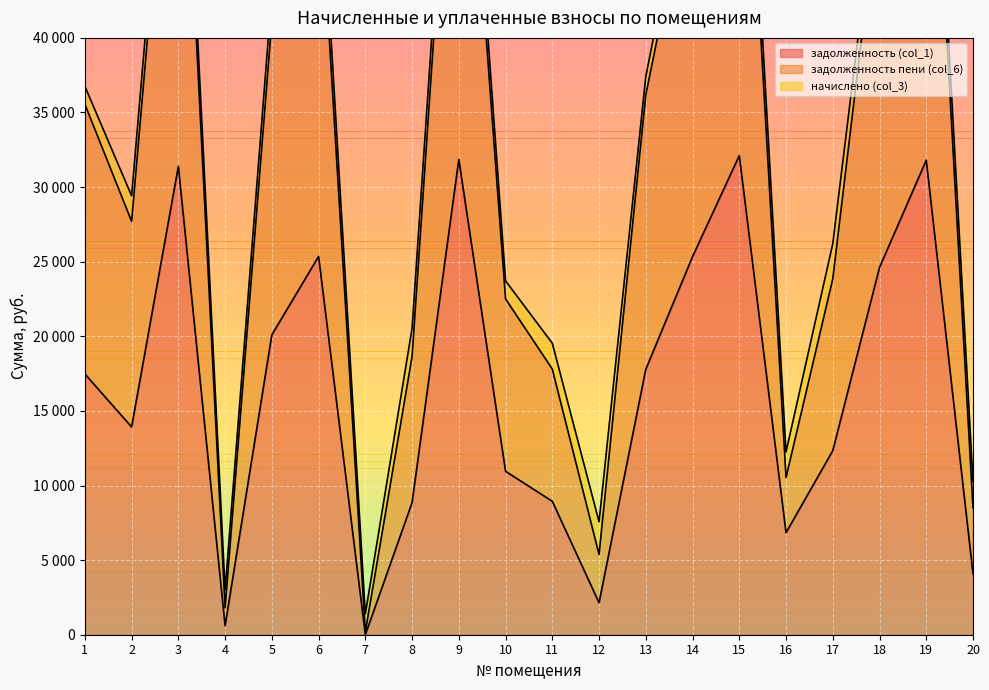

Which has a higher value, 5 or 13?

5